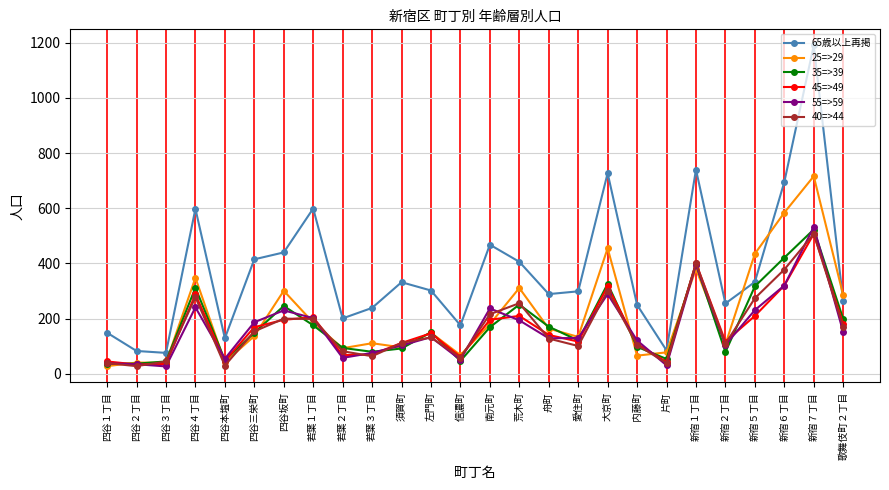

True or false: 45=>49 and 65歳以上再掲 intersect in this chart.

False